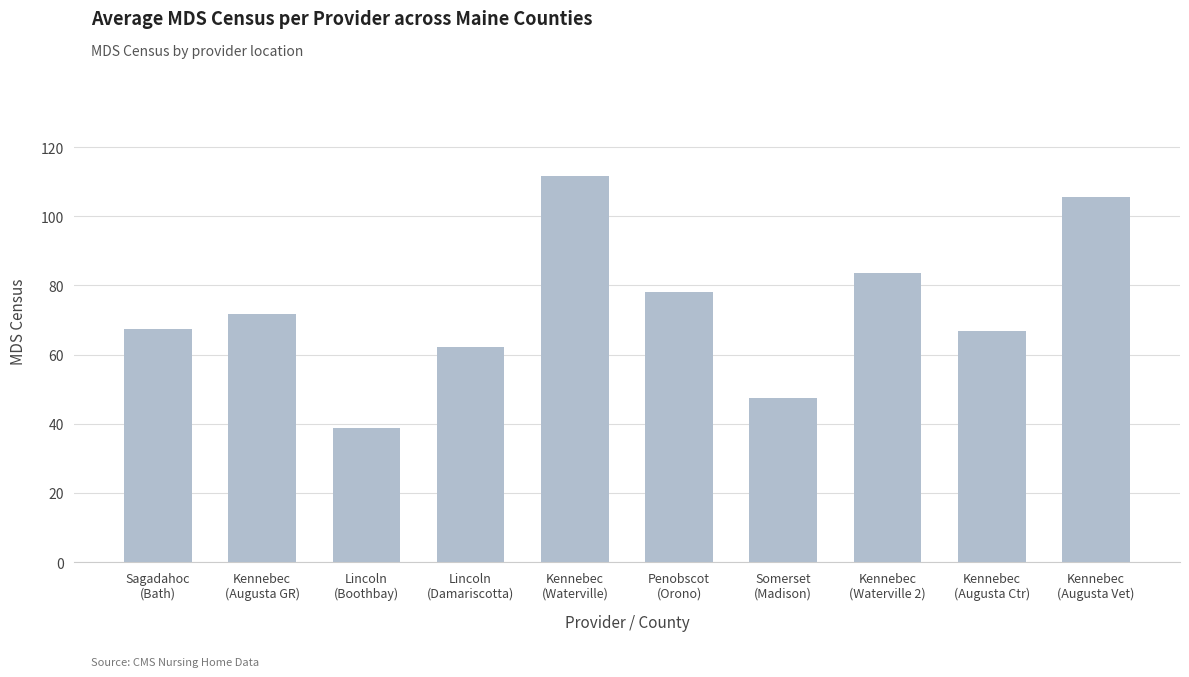

Where does the data first go above 71?

Kennebec
(Augusta GR)